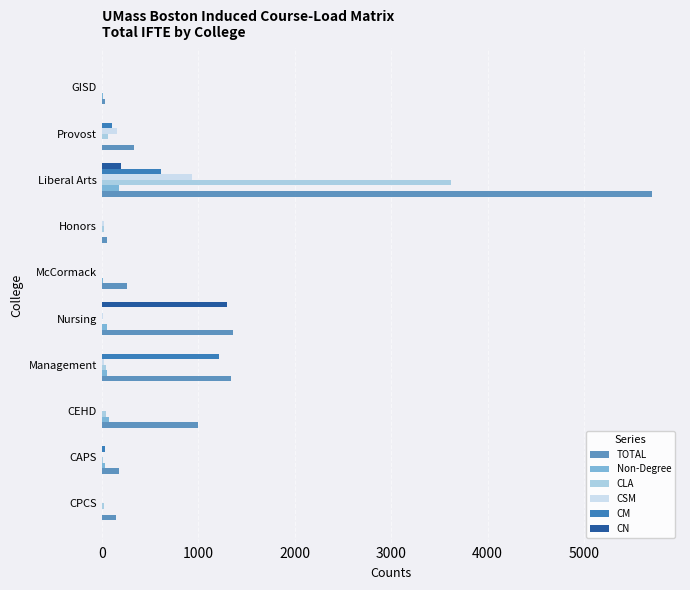

What is the sum of all CSM values?

1165